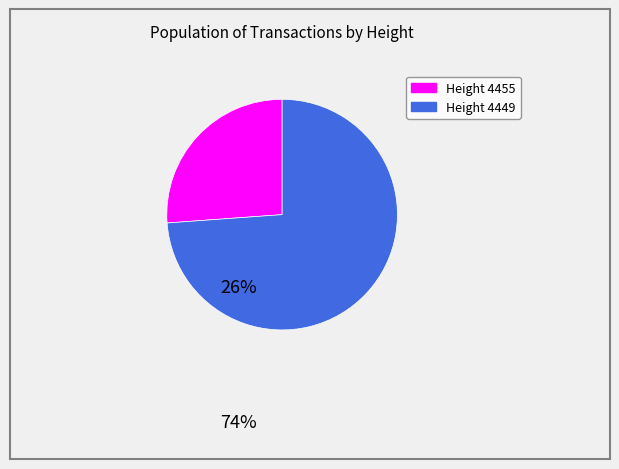

How many segments does this pie chart have?

2